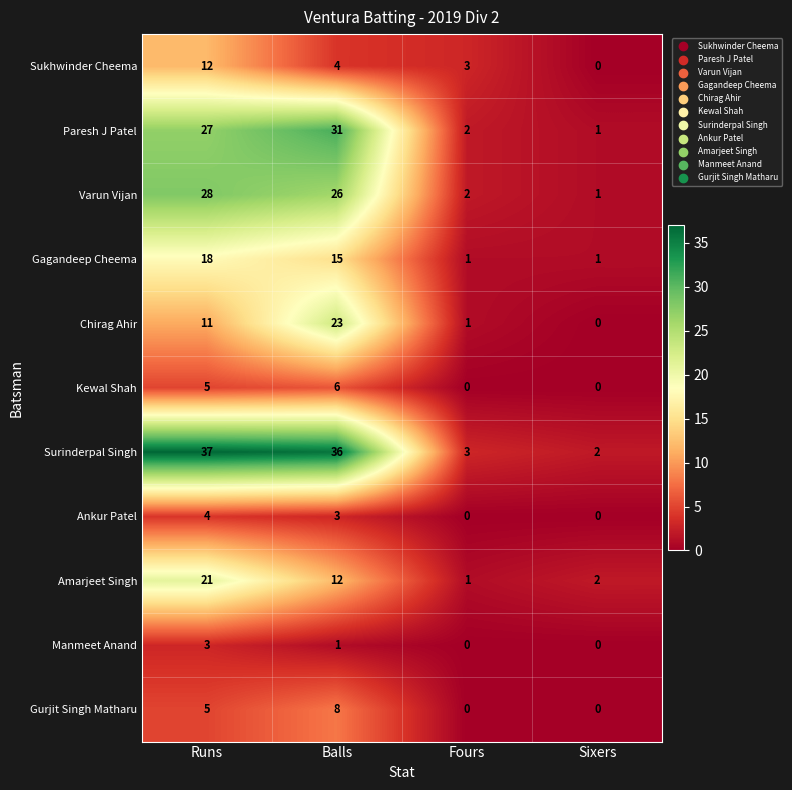

True or false: Gurjit Singh Matharu has a value of 0 at Fours.

True